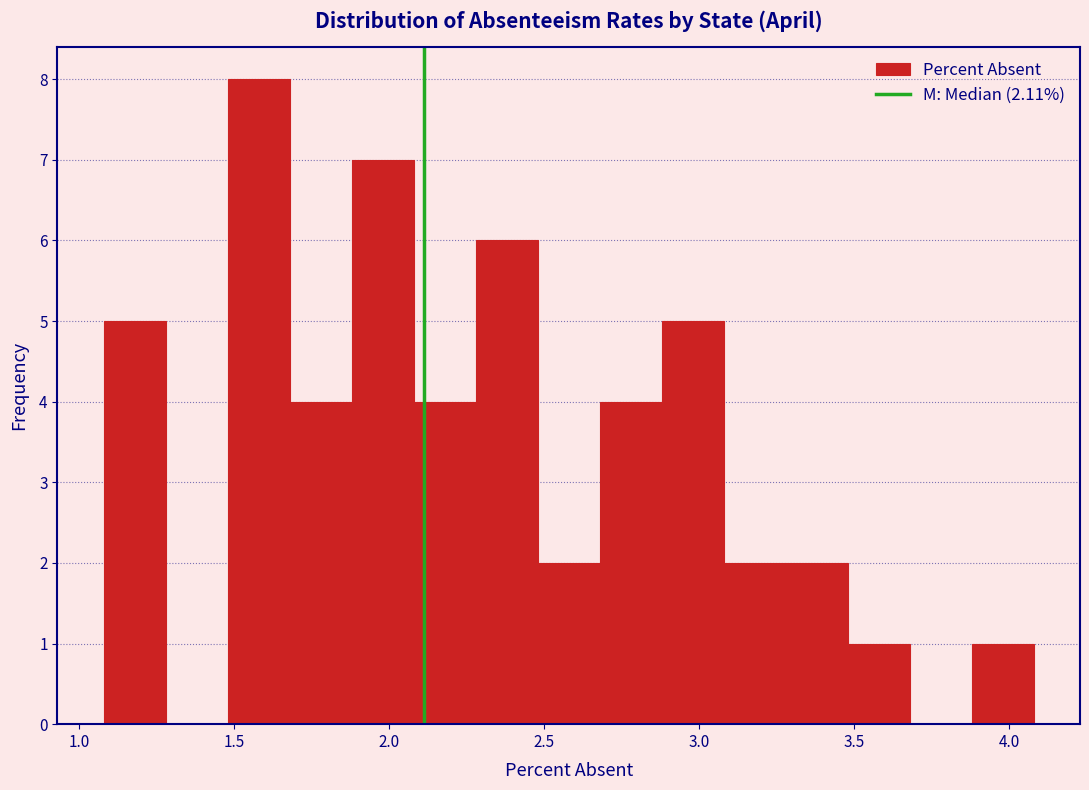

Around what value on the x-axis is the tallest bar? Give the approximate position of its centre, as read against the axis.

1.60